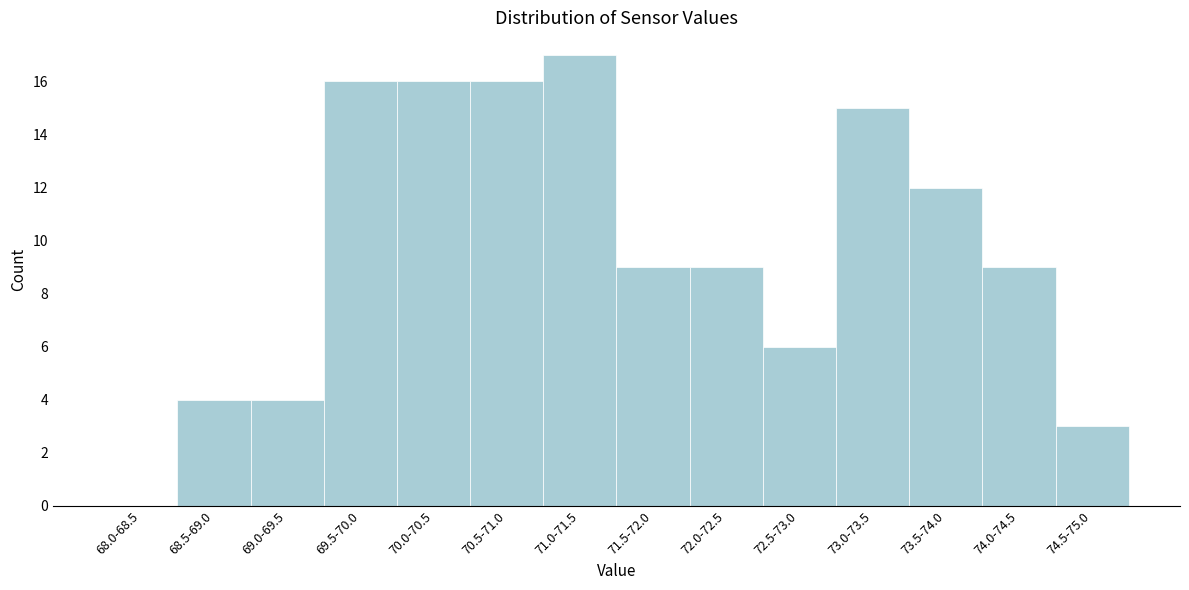

Reading left to right, list all the values displayed in this chart.

68.0-68.5=0	68.5-69.0=4	69.0-69.5=4	69.5-70.0=16	70.0-70.5=16	70.5-71.0=16	71.0-71.5=17	71.5-72.0=9	72.0-72.5=9	72.5-73.0=6	73.0-73.5=15	73.5-74.0=12	74.0-74.5=9	74.5-75.0=3